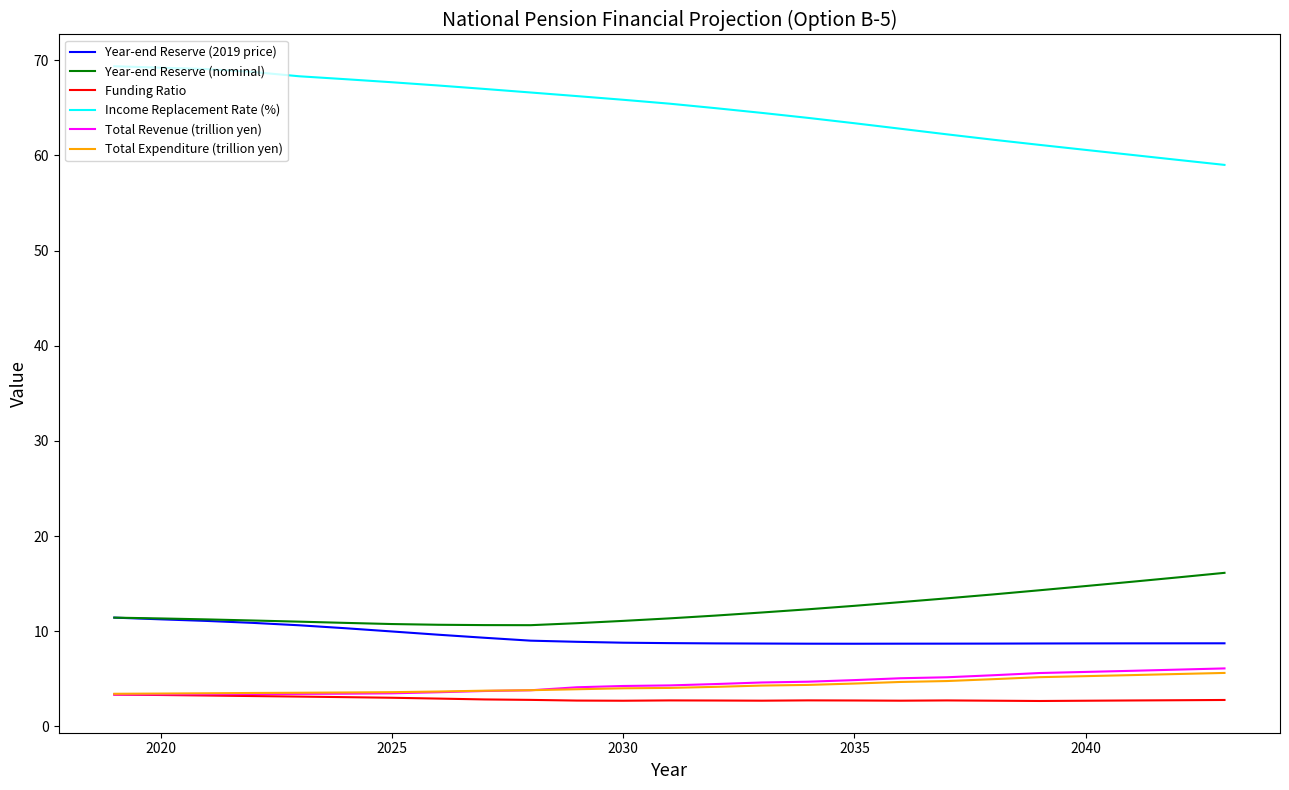

What is the difference between the second highest and minimum values in the Total Revenue (trillion yen) series?

2.6